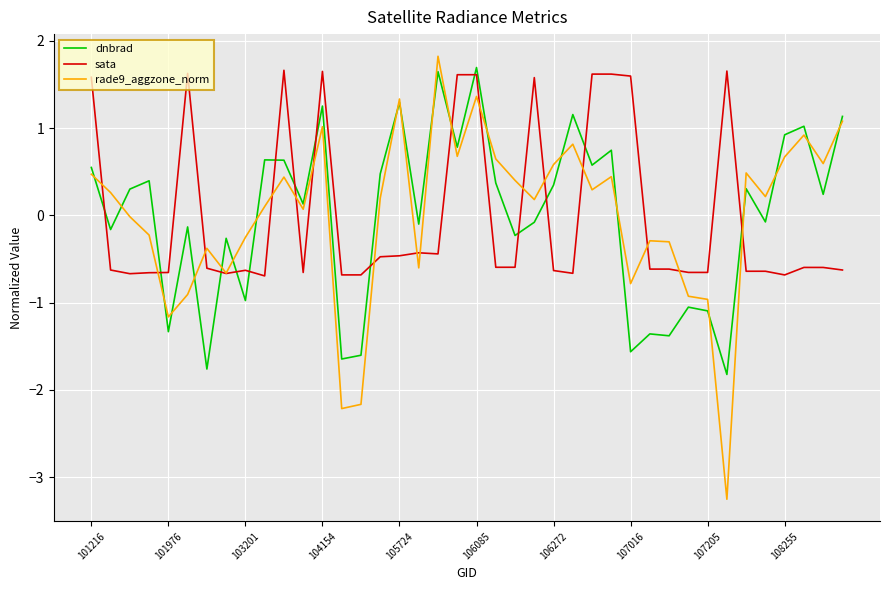

Which series has the widest spread of values?

rade9_aggzone_norm